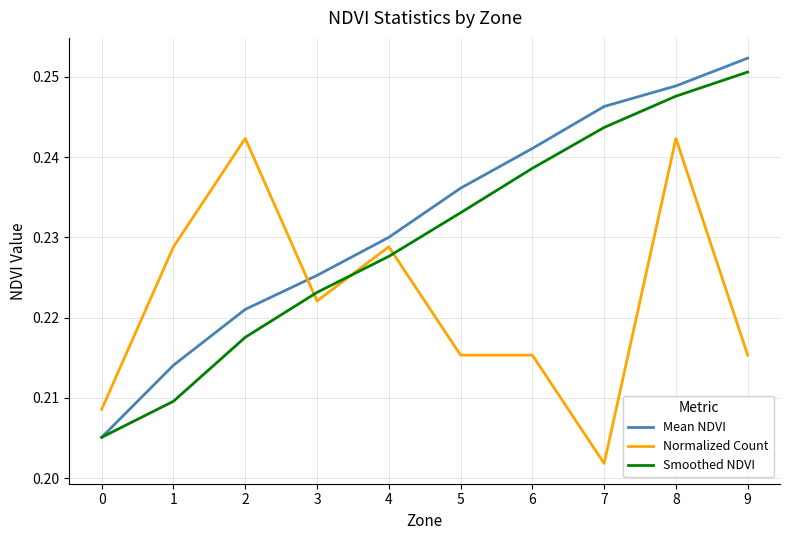

Is the value of Normalized Count at 3 greater than the value of Mean NDVI at 6?

No